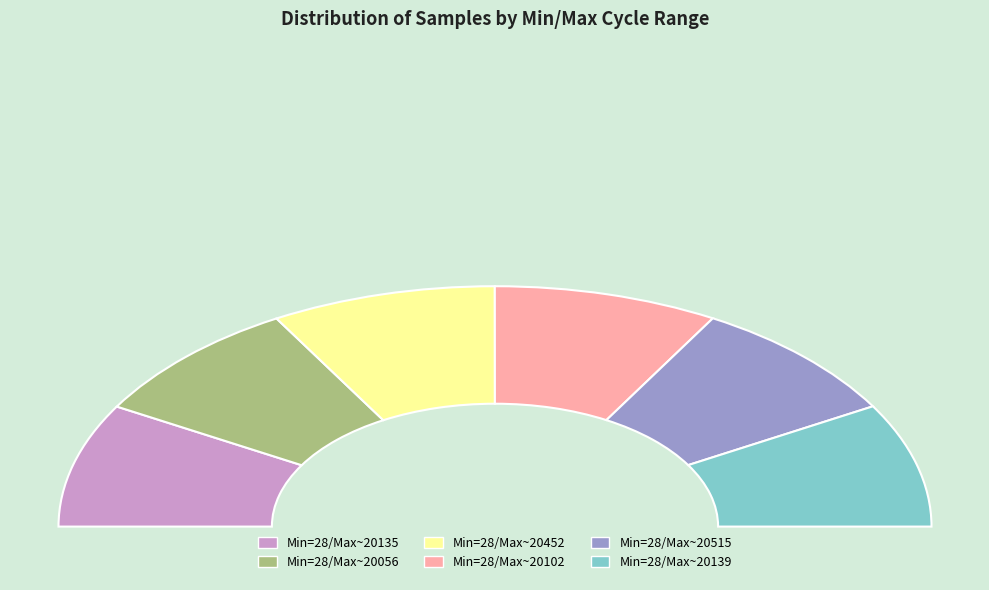

The 28/20102 slice represents 16% of the pie. True or false?

False